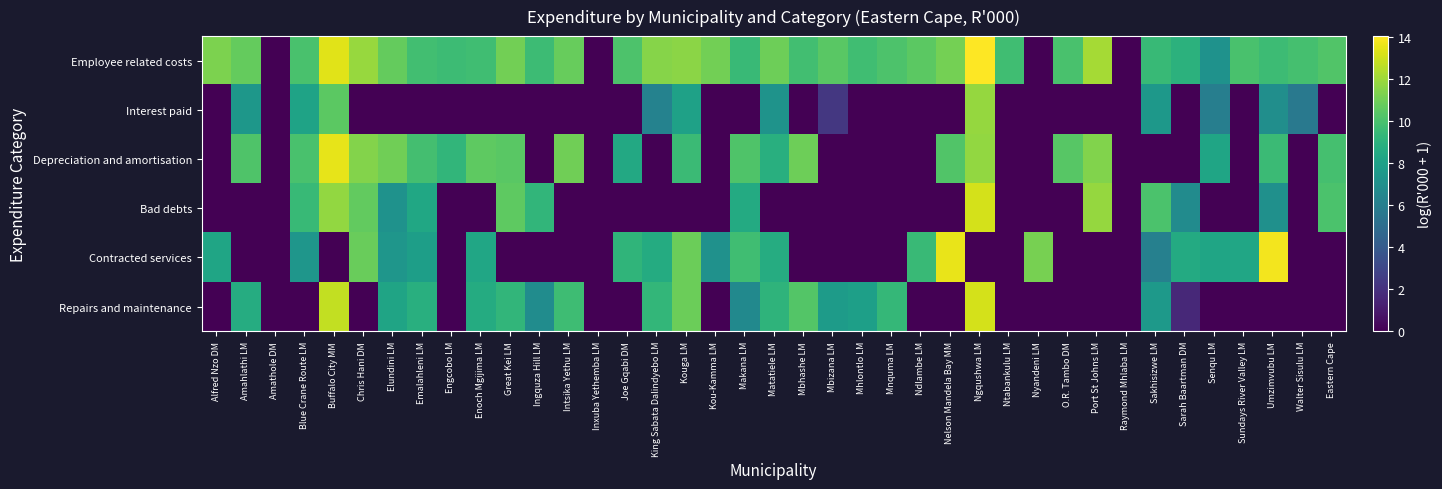

Reading left to right, transcribe all the data shown in this chart.

Employee related costs: Alfred Nzo DM=11.3	Amahlathi LM=10.7	Amathole DM=0.0	Blue Crane Route LM=10.0	Buffalo City MM=13.4	Chris Hani DM=11.9	Elundini LM=10.7	Emalahleni LM=9.8	Engcobo LM=9.6	Enoch Mgijima LM=9.7	Great Kei LM=11.1	Ingquza Hill LM=9.6	Intsika Yethu LM=10.8	Inxuba Yethemba LM=0.0	Joe Gqabi DM=10.1	King Sabata Dalindyebo LM=11.5	Kouga LM=11.6	Kou-Kamma LM=11.1	Makana LM=9.5	Matatiele LM=11.0	Mbhashe LM=9.8	Mbizana LM=10.4	Mhlontlo LM=9.7	Mnquma LM=10.2	Ndlambe LM=10.5	Nelson Mandela Bay MM=11.1	Ngqushwa LM=14.1	Ntabankulu LM=9.7	Nyandeni LM=0.0	O.R. Tambo DM=10.0	Port St Johns LM=12.2	Raymond Mhlaba LM=0.0	Sakhisizwe LM=9.5	Sarah Baartman DM=9.1	Senqu LM=7.2	Sundays River Valley LM=10.1	Umzimvubu LM=9.6	Walter Sisulu LM=9.9	Eastern Cape=10.2
Interest paid: Alfred Nzo DM=0.0	Amahlathi LM=7.5	Amathole DM=0.0	Blue Crane Route LM=8.2	Buffalo City MM=10.5	Chris Hani DM=0.0	Elundini LM=0.0	Emalahleni LM=0.0	Engcobo LM=0.0	Enoch Mgijima LM=0.0	Great Kei LM=0.0	Ingquza Hill LM=0.0	Intsika Yethu LM=0.0	Inxuba Yethemba LM=0.0	Joe Gqabi DM=0.0	King Sabata Dalindyebo LM=6.2	Kouga LM=8.0	Kou-Kamma LM=0.0	Makana LM=0.0	Matatiele LM=7.2	Mbhashe LM=0.0	Mbizana LM=2.3	Mhlontlo LM=0.0	Mnquma LM=0.0	Ndlambe LM=0.0	Nelson Mandela Bay MM=0.0	Ngqushwa LM=11.8	Ntabankulu LM=0.0	Nyandeni LM=0.0	O.R. Tambo DM=0.0	Port St Johns LM=0.0	Raymond Mhlaba LM=0.0	Sakhisizwe LM=7.5	Sarah Baartman DM=0.0	Senqu LM=6.0	Sundays River Valley LM=0.0	Umzimvubu LM=6.9	Walter Sisulu LM=5.7	Eastern Cape=0.0
Depreciation and amortisation: Alfred Nzo DM=0.0	Amahlathi LM=10.2	Amathole DM=0.0	Blue Crane Route LM=10.0	Buffalo City MM=13.6	Chris Hani DM=11.5	Elundini LM=11.0	Emalahleni LM=9.8	Engcobo LM=9.2	Enoch Mgijima LM=10.6	Great Kei LM=10.4	Ingquza Hill LM=0.0	Intsika Yethu LM=11.0	Inxuba Yethemba LM=0.0	Joe Gqabi DM=8.5	King Sabata Dalindyebo LM=0.0	Kouga LM=9.6	Kou-Kamma LM=0.0	Makana LM=10.2	Matatiele LM=8.9	Mbhashe LM=10.9	Mbizana LM=0.0	Mhlontlo LM=0.0	Mnquma LM=0.0	Ndlambe LM=0.0	Nelson Mandela Bay MM=10.3	Ngqushwa LM=11.8	Ntabankulu LM=0.0	Nyandeni LM=0.0	O.R. Tambo DM=10.4	Port St Johns LM=11.4	Raymond Mhlaba LM=0.0	Sakhisizwe LM=0.0	Sarah Baartman DM=0.0	Senqu LM=8.3	Sundays River Valley LM=0.0	Umzimvubu LM=9.6	Walter Sisulu LM=0.0	Eastern Cape=9.9
Bad debts: Alfred Nzo DM=0.0	Amahlathi LM=0.0	Amathole DM=0.0	Blue Crane Route LM=9.5	Buffalo City MM=11.8	Chris Hani DM=10.7	Elundini LM=7.2	Emalahleni LM=8.4	Engcobo LM=0.0	Enoch Mgijima LM=0.0	Great Kei LM=10.6	Ingquza Hill LM=9.2	Intsika Yethu LM=0.0	Inxuba Yethemba LM=0.0	Joe Gqabi DM=0.0	King Sabata Dalindyebo LM=0.0	Kouga LM=0.0	Kou-Kamma LM=0.0	Makana LM=8.6	Matatiele LM=0.0	Mbhashe LM=0.0	Mbizana LM=0.0	Mhlontlo LM=0.0	Mnquma LM=0.0	Ndlambe LM=0.0	Nelson Mandela Bay MM=0.0	Ngqushwa LM=13.1	Ntabankulu LM=0.0	Nyandeni LM=0.0	O.R. Tambo DM=0.0	Port St Johns LM=11.9	Raymond Mhlaba LM=0.0	Sakhisizwe LM=10.1	Sarah Baartman DM=6.8	Senqu LM=0.0	Sundays River Valley LM=0.0	Umzimvubu LM=7.1	Walter Sisulu LM=0.0	Eastern Cape=10.1
Contracted services: Alfred Nzo DM=8.3	Amahlathi LM=0.0	Amathole DM=0.0	Blue Crane Route LM=7.4	Buffalo City MM=0.0	Chris Hani DM=10.9	Elundini LM=7.4	Emalahleni LM=7.9	Engcobo LM=0.0	Enoch Mgijima LM=8.3	Great Kei LM=0.0	Ingquza Hill LM=0.0	Intsika Yethu LM=0.0	Inxuba Yethemba LM=0.0	Joe Gqabi DM=9.2	King Sabata Dalindyebo LM=8.7	Kouga LM=10.9	Kou-Kamma LM=7.1	Makana LM=9.8	Matatiele LM=8.7	Mbhashe LM=0.0	Mbizana LM=0.0	Mhlontlo LM=0.0	Mnquma LM=0.0	Ndlambe LM=9.6	Nelson Mandela Bay MM=13.6	Ngqushwa LM=0.0	Ntabankulu LM=0.0	Nyandeni LM=11.2	O.R. Tambo DM=0.0	Port St Johns LM=0.0	Raymond Mhlaba LM=0.0	Sakhisizwe LM=6.1	Sarah Baartman DM=8.6	Senqu LM=8.3	Sundays River Valley LM=8.3	Umzimvubu LM=13.8	Walter Sisulu LM=0.0	Eastern Cape=0.0
Repairs and maintenance: Alfred Nzo DM=0.0	Amahlathi LM=8.7	Amathole DM=0.0	Blue Crane Route LM=0.0	Buffalo City MM=12.8	Chris Hani DM=0.0	Elundini LM=8.2	Emalahleni LM=8.9	Engcobo LM=0.0	Enoch Mgijima LM=8.6	Great Kei LM=9.3	Ingquza Hill LM=6.8	Intsika Yethu LM=9.7	Inxuba Yethemba LM=0.0	Joe Gqabi DM=0.0	King Sabata Dalindyebo LM=9.3	Kouga LM=10.9	Kou-Kamma LM=0.0	Makana LM=6.7	Matatiele LM=9.2	Mbhashe LM=10.3	Mbizana LM=7.7	Mhlontlo LM=7.9	Mnquma LM=9.3	Ndlambe LM=0.0	Nelson Mandela Bay MM=0.0	Ngqushwa LM=13.2	Ntabankulu LM=0.0	Nyandeni LM=0.0	O.R. Tambo DM=0.0	Port St Johns LM=0.0	Raymond Mhlaba LM=0.0	Sakhisizwe LM=7.5	Sarah Baartman DM=1.6	Senqu LM=0.0	Sundays River Valley LM=0.0	Umzimvubu LM=0.0	Walter Sisulu LM=0.0	Eastern Cape=0.0